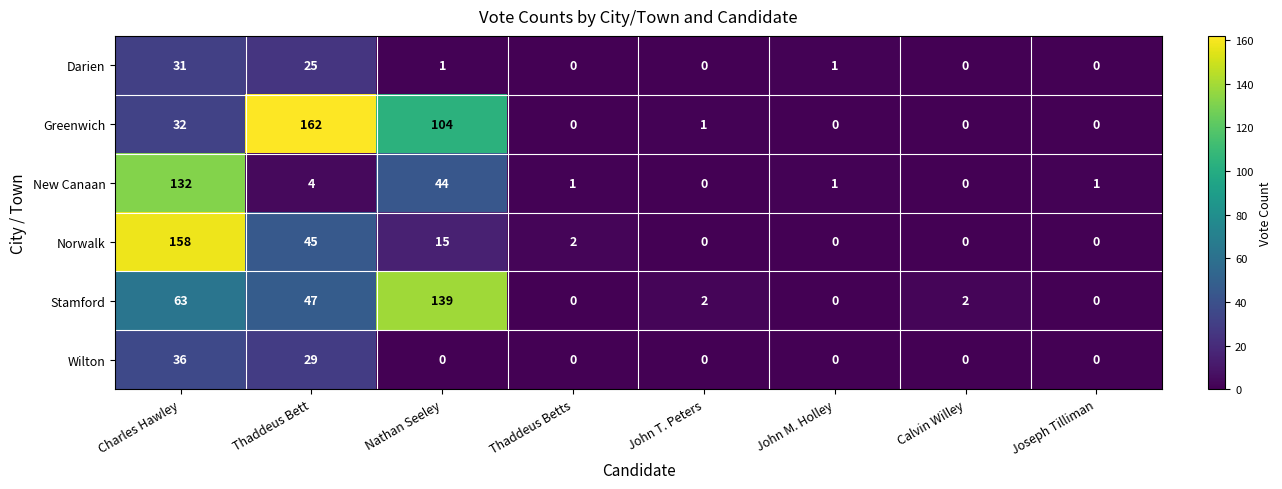

What is the maximum value for Darien?

31